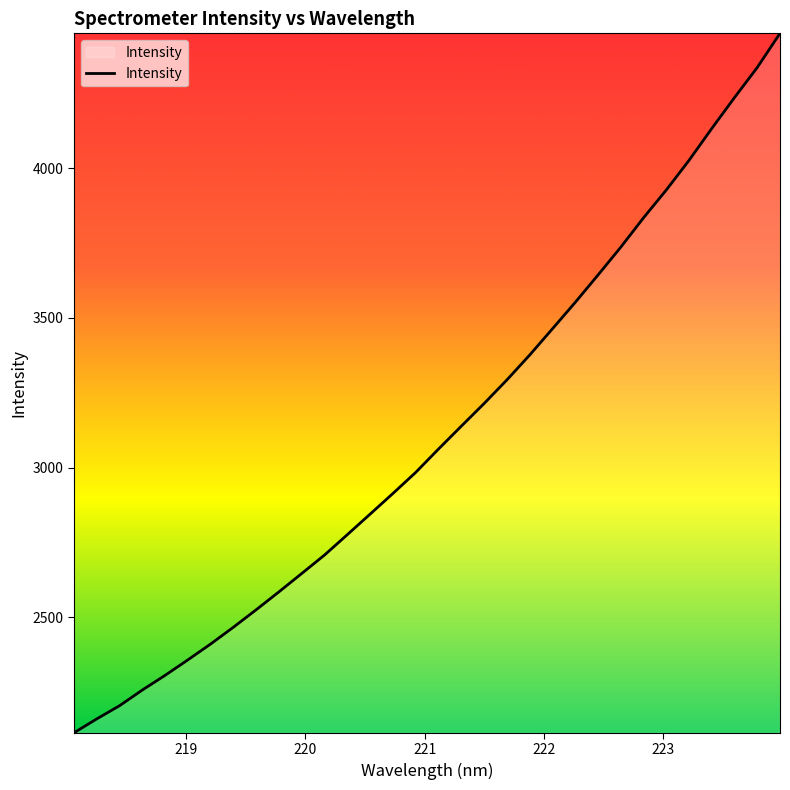

What is the difference between the maximum and minimum values?

2337.1